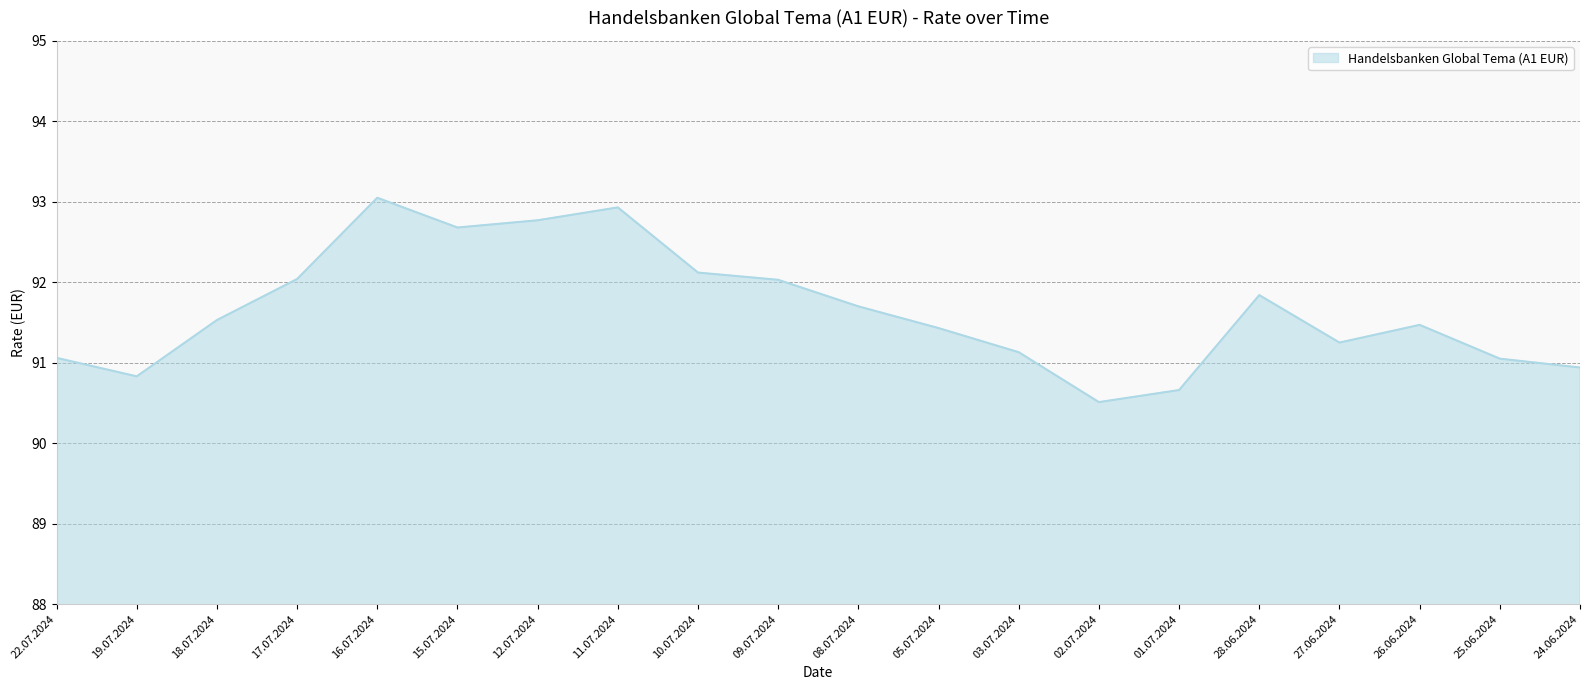

Which category has the lowest value across all series?

02.07.2024